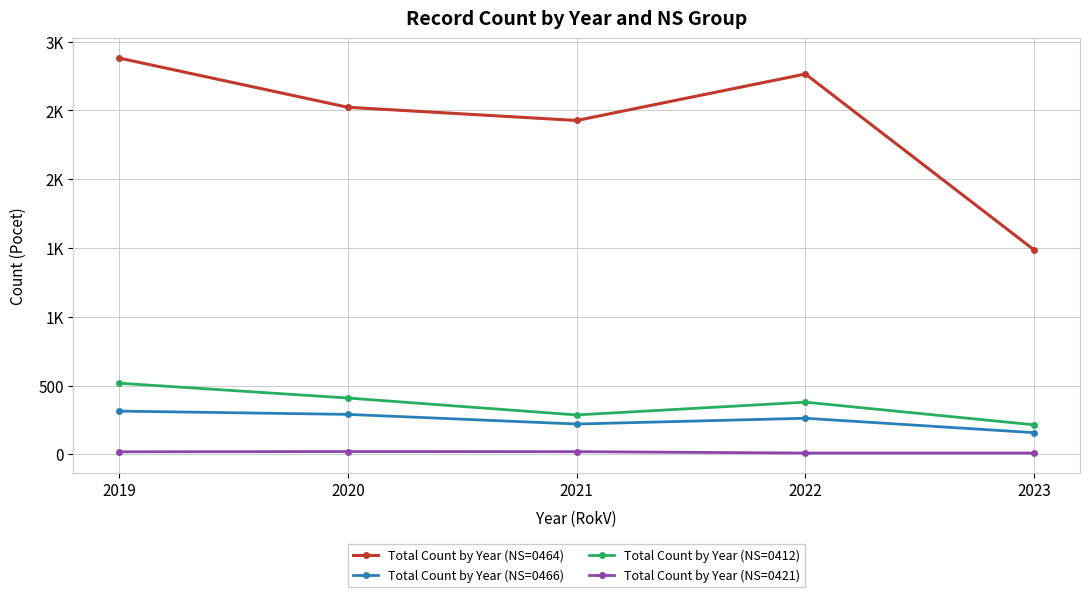

Reading left to right, what are all the values shown in this chart?

Total Count by Year (NS=0464): 2019=2881	2020=2523	2021=2427	2022=2765	2023=1485
Total Count by Year (NS=0466): 2019=314	2020=290	2021=220	2022=262	2023=157
Total Count by Year (NS=0412): 2019=517	2020=409	2021=286	2022=379	2023=214
Total Count by Year (NS=0421): 2019=18	2020=20	2021=19	2022=9	2023=9